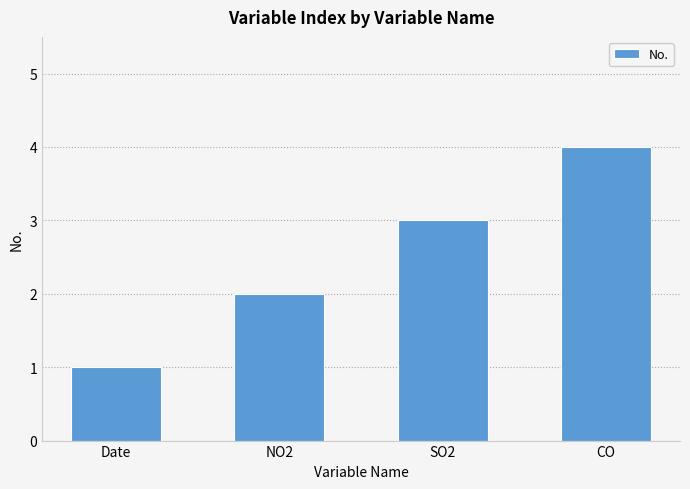

How many values are between 2 and 4?

3